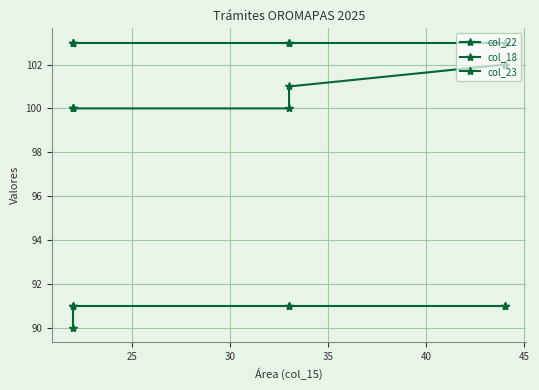

Which series has the largest range (max minus min)?

col_22